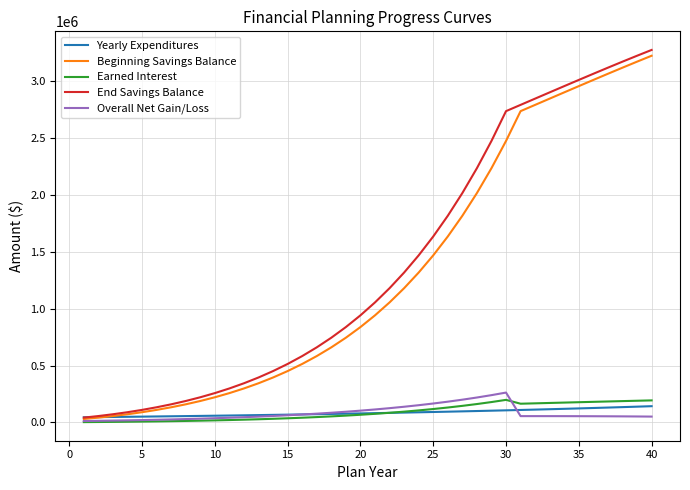

What are all the series names shown in the legend?

Yearly Expenditures, Beginning Savings Balance, Earned Interest, End Savings Balance, Overall Net Gain/Loss